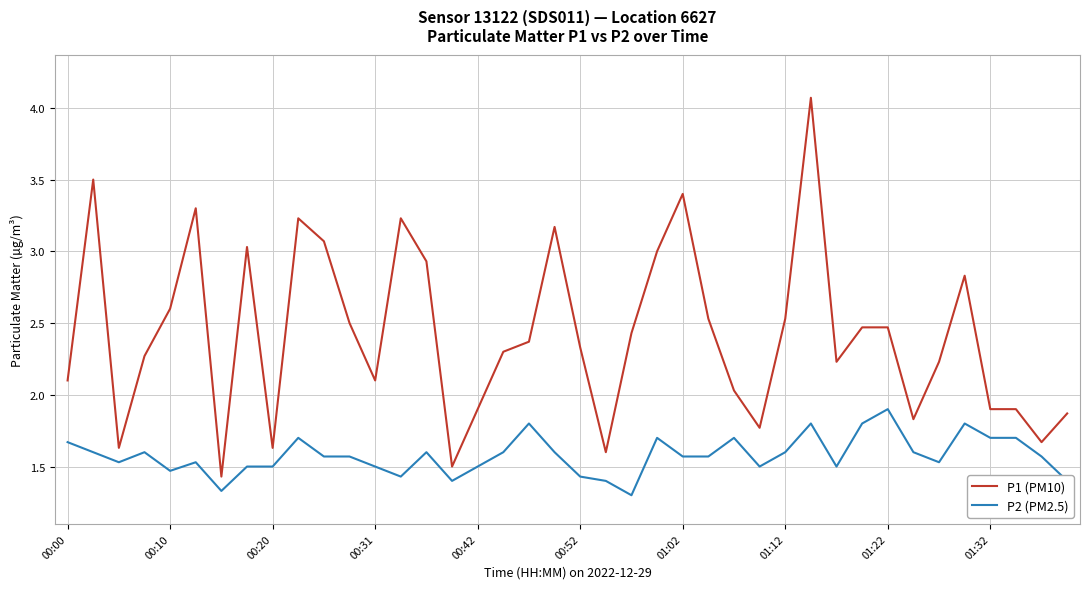

Which series has the widest spread of values?

P1 (PM10)